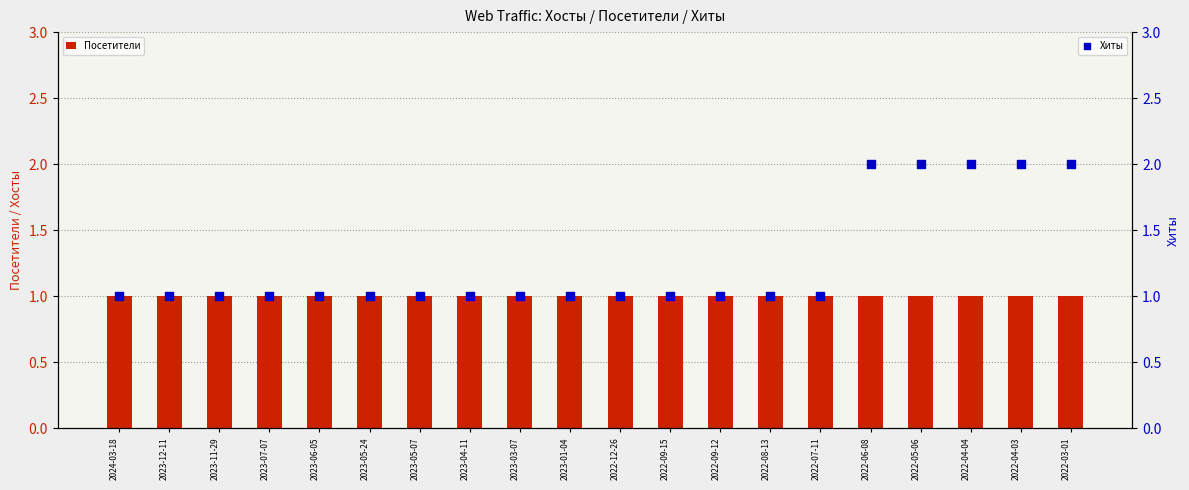

What are all the series names shown in the legend?

Посетители, Хиты